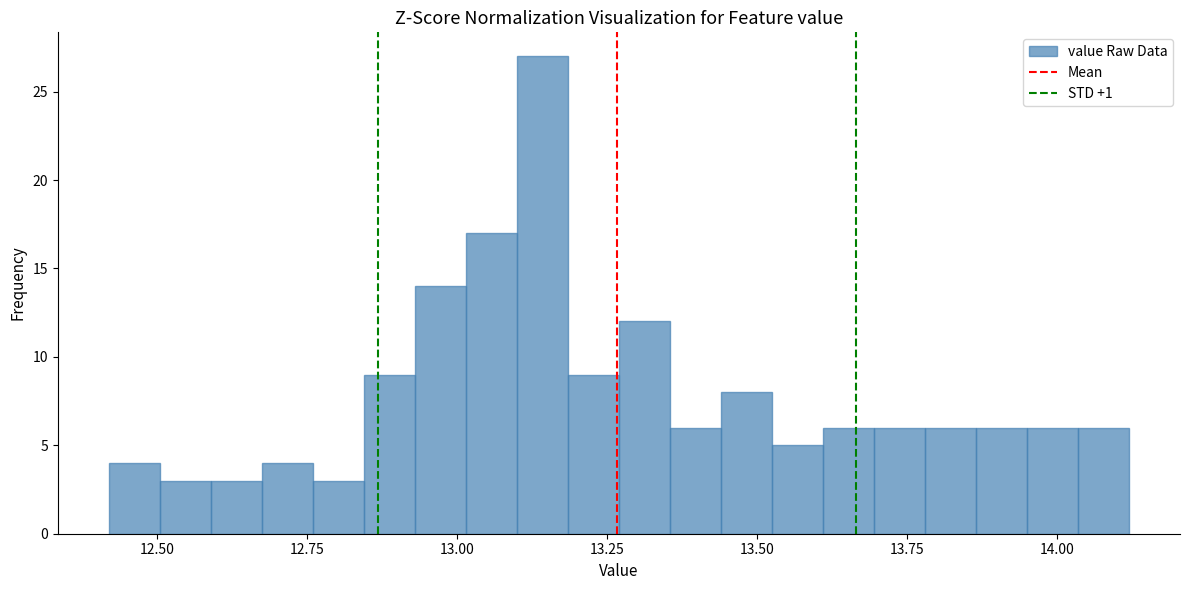

Around what value on the x-axis is the tallest bar? Give the approximate position of its centre, as read against the axis.

13.15